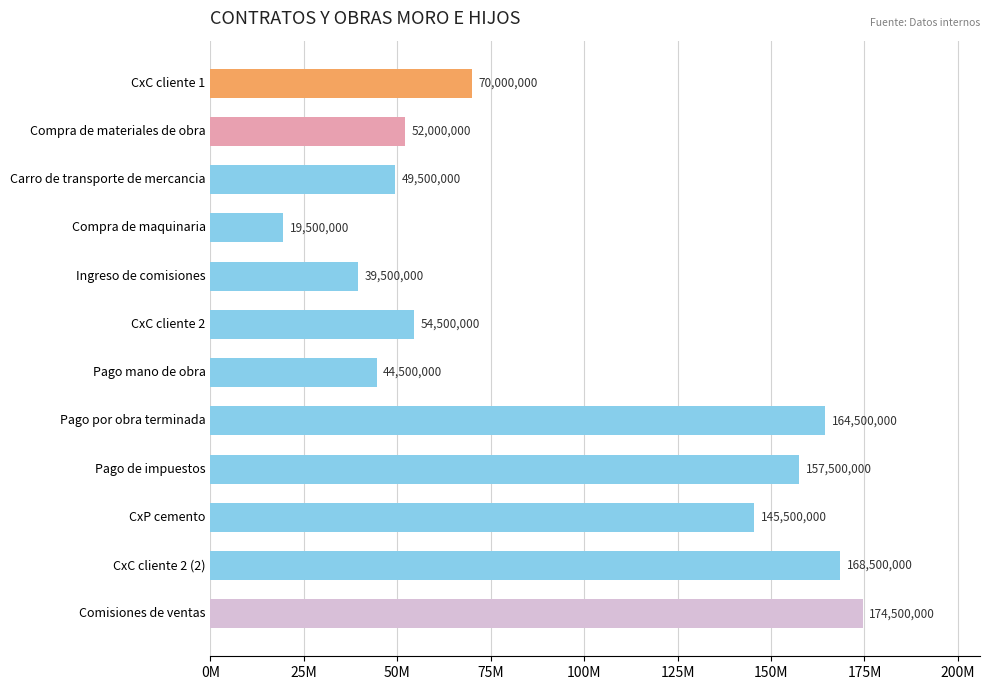

Which label corresponds to the largest value in the chart?

Comisiones de ventas